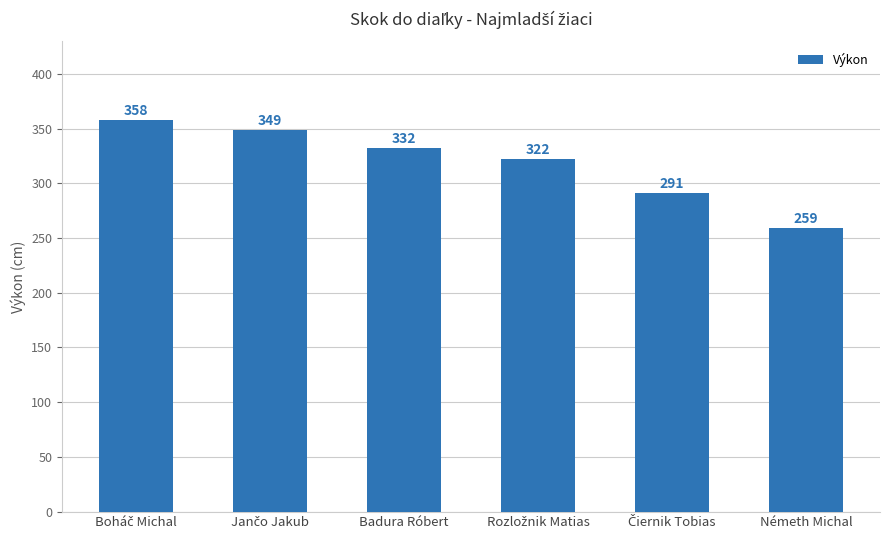

Are the bars grouped side by side (vs. stacked)?

No